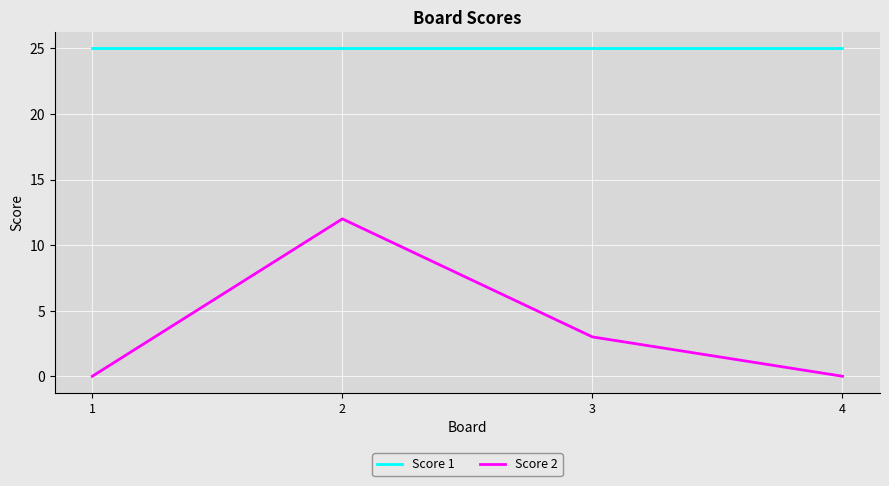

Between 1 and 2, which series saw the biggest shift?

Score 2